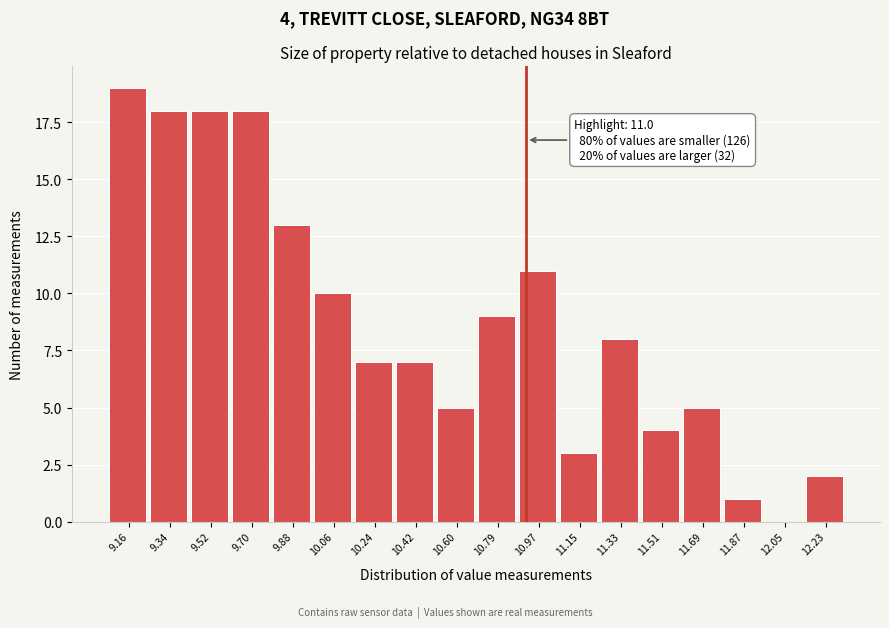

Reading left to right, list all the values displayed in this chart.

9.16=19	9.34=18	9.52=18	9.70=18	9.88=13	10.06=10	10.24=7	10.42=7	10.60=5	10.79=9	10.97=11	11.15=3	11.33=8	11.51=4	11.69=5	11.87=1	12.05=0	12.23=2